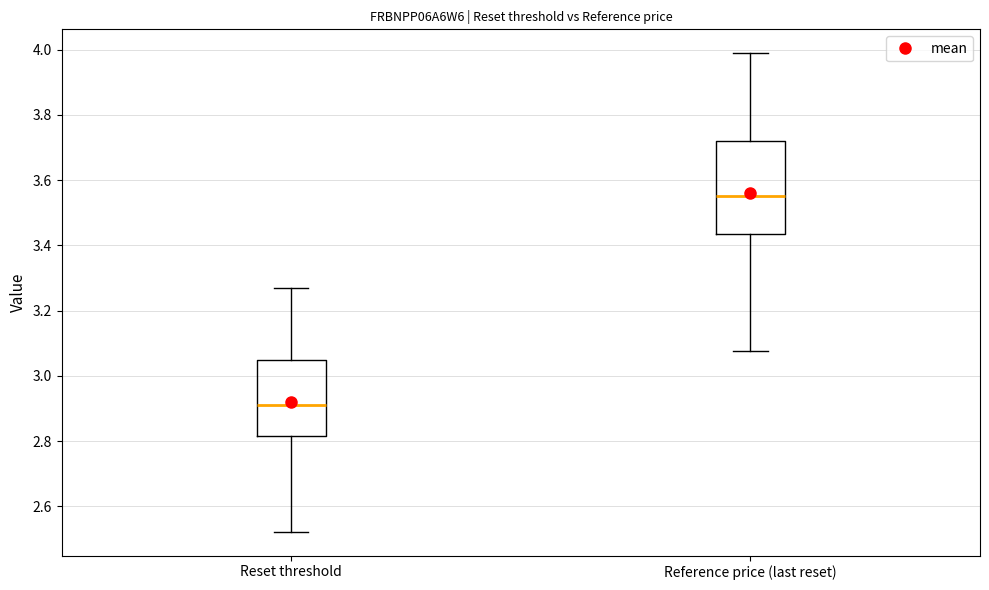

Which box has the highest median line?

Reference price (last reset)